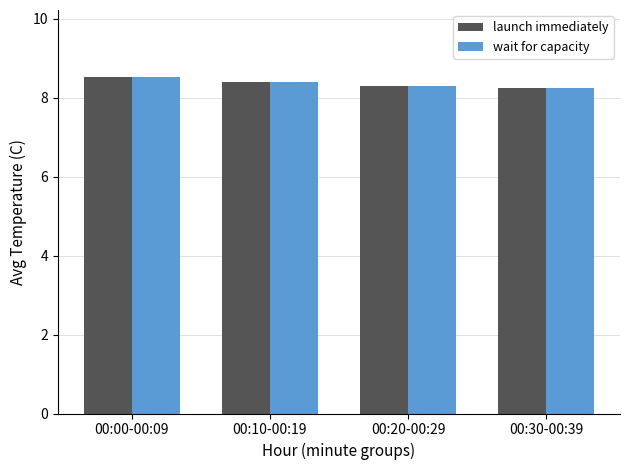

How many wait for capacity values are between 8 and 9?

4